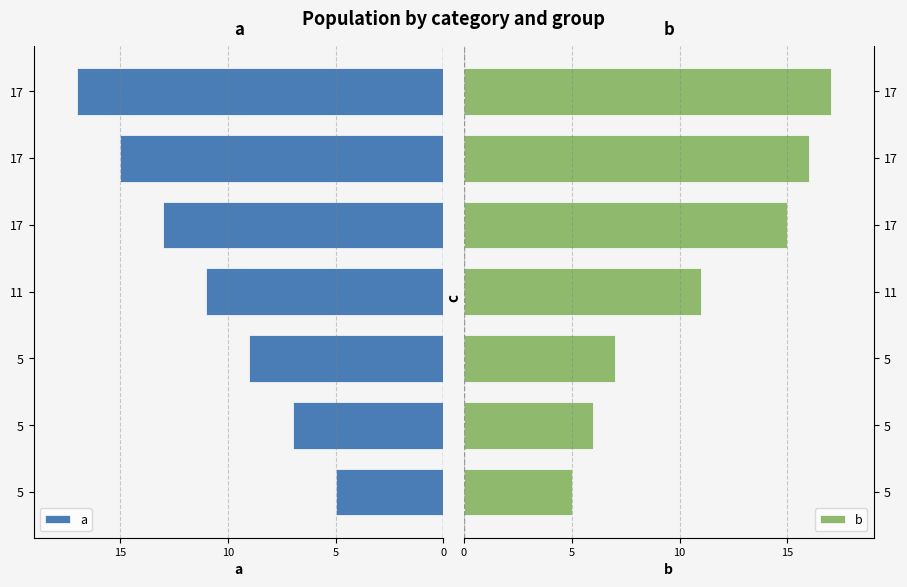

List the series in order of their overall mean, highest first.

b, a